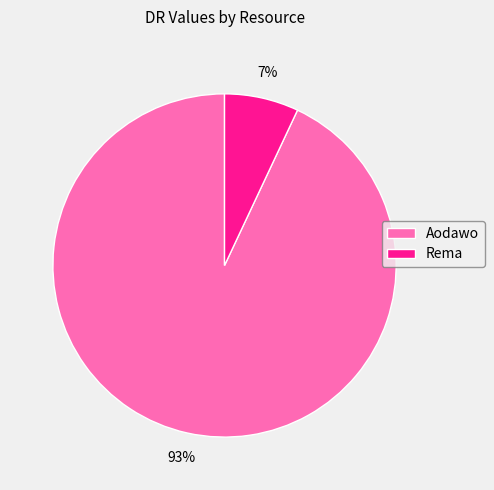

Which slice represents more than half of the pie?

Aodawo